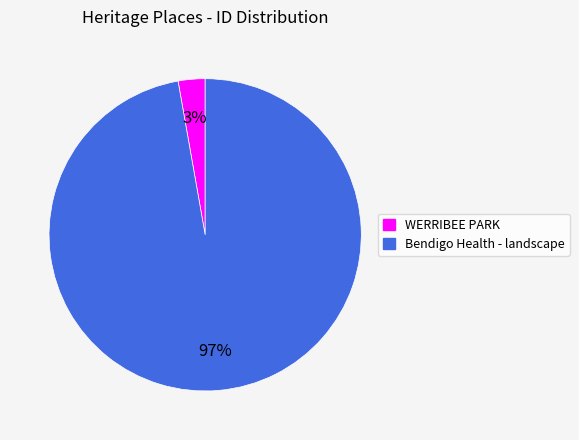

Is there a majority slice in this chart?

Yes